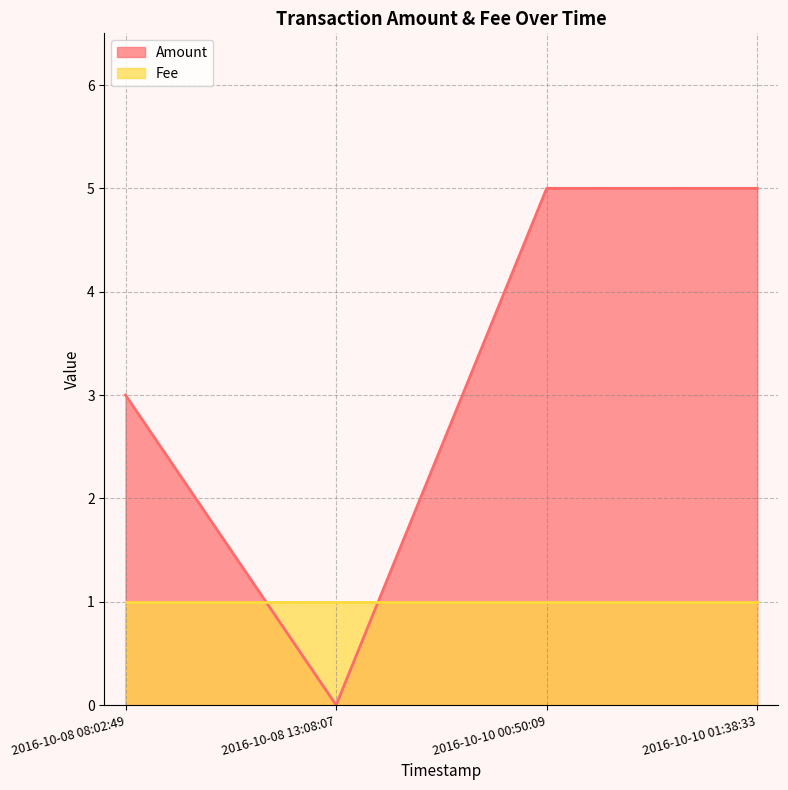

What is the sum of the Fee values at 2016-10-10 00:50:09 and 2016-10-10 01:38:33?

2